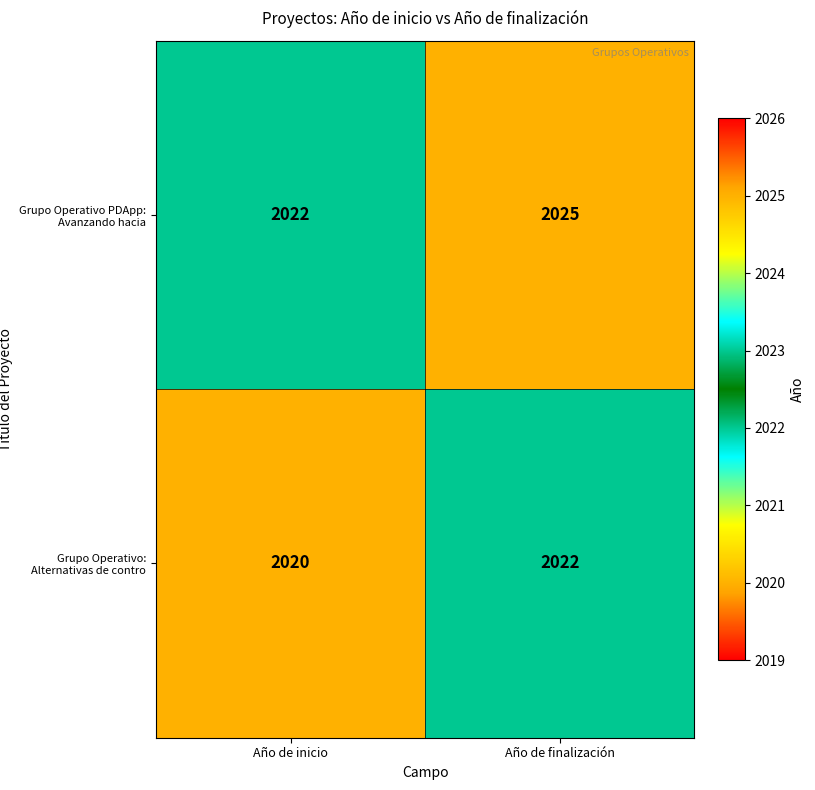

How many categories are shown in the chart?

2